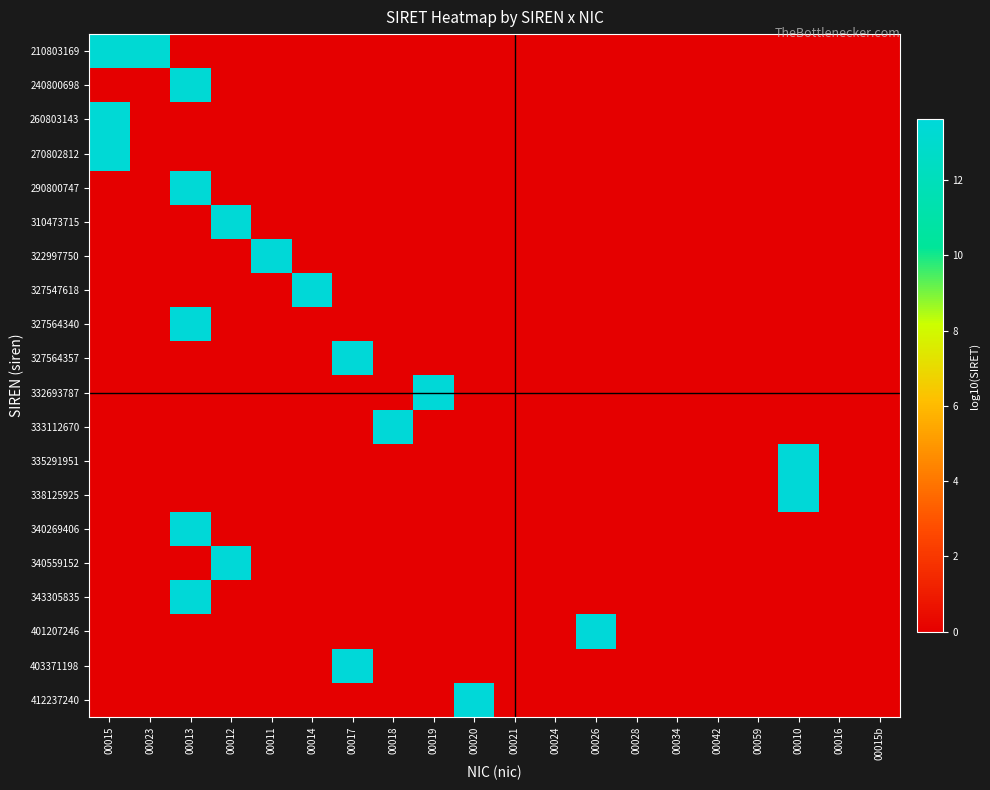

What is the greatest value displayed?

13.6